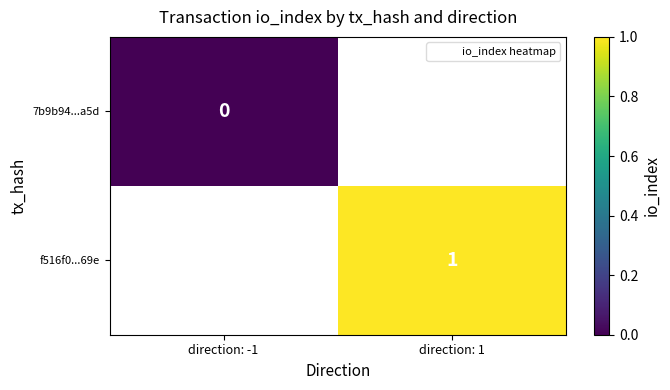

Which category has the highest value in the 7b9b94...a5d series?

direction: -1